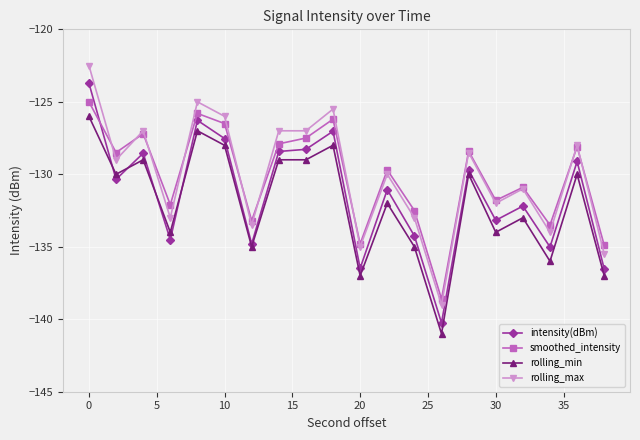

List the series in order of their peak value, highest first.

rolling_max, intensity(dBm), smoothed_intensity, rolling_min